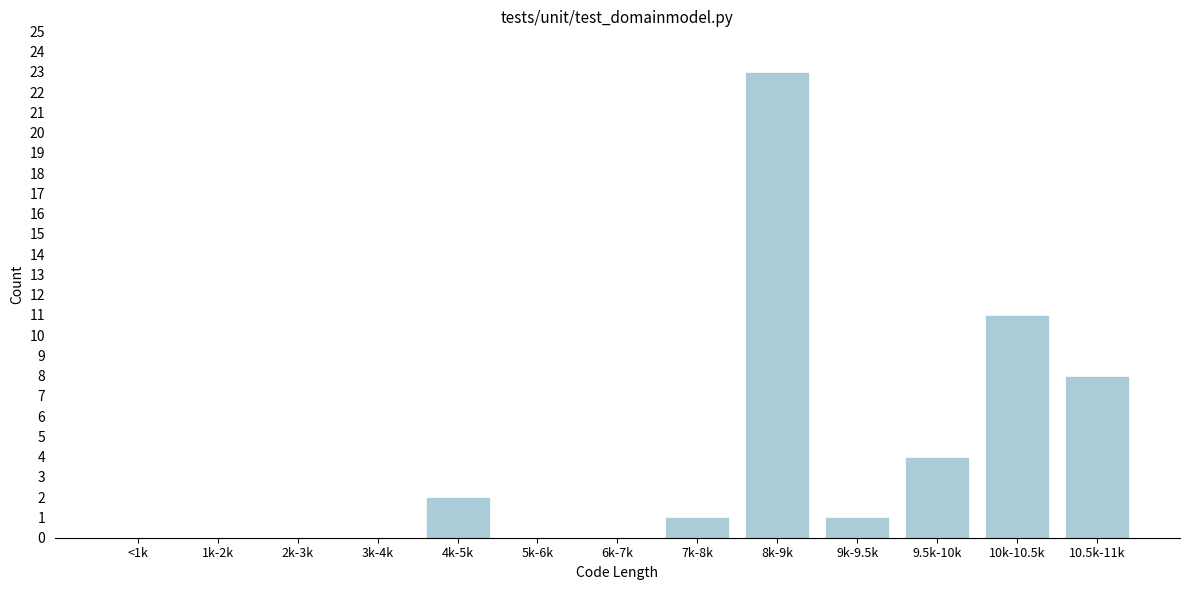

Reading right to left, transcribe all the data shown in this chart.

10.5k-11k=8	10k-10.5k=11	9.5k-10k=4	9k-9.5k=1	8k-9k=23	7k-8k=1	6k-7k=0	5k-6k=0	4k-5k=2	3k-4k=0	2k-3k=0	1k-2k=0	<1k=0